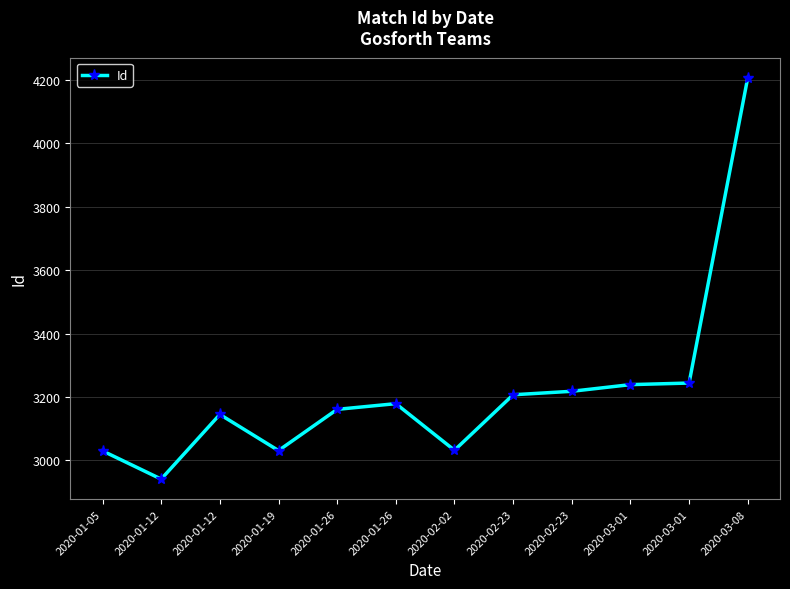

Does the chart have visible grid lines?

Yes